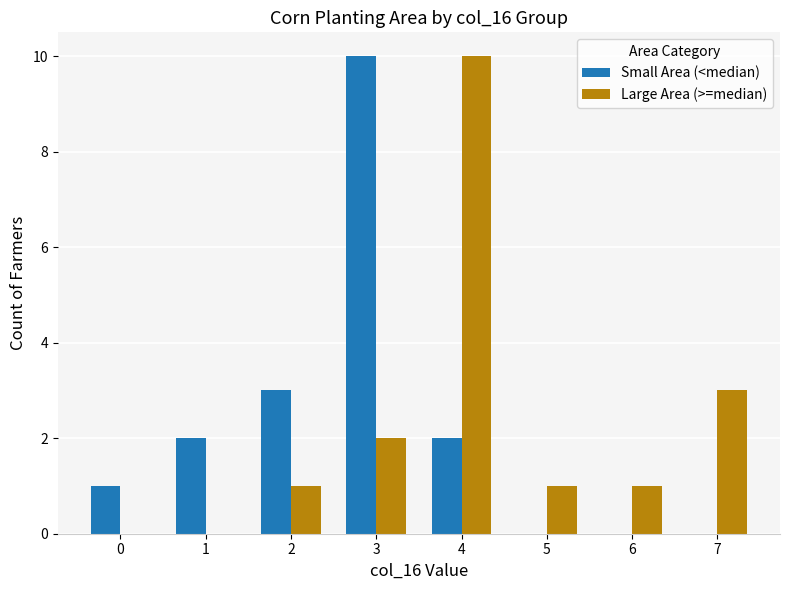

Between 1 and 4, which series saw the biggest shift?

Large Area (>=median)